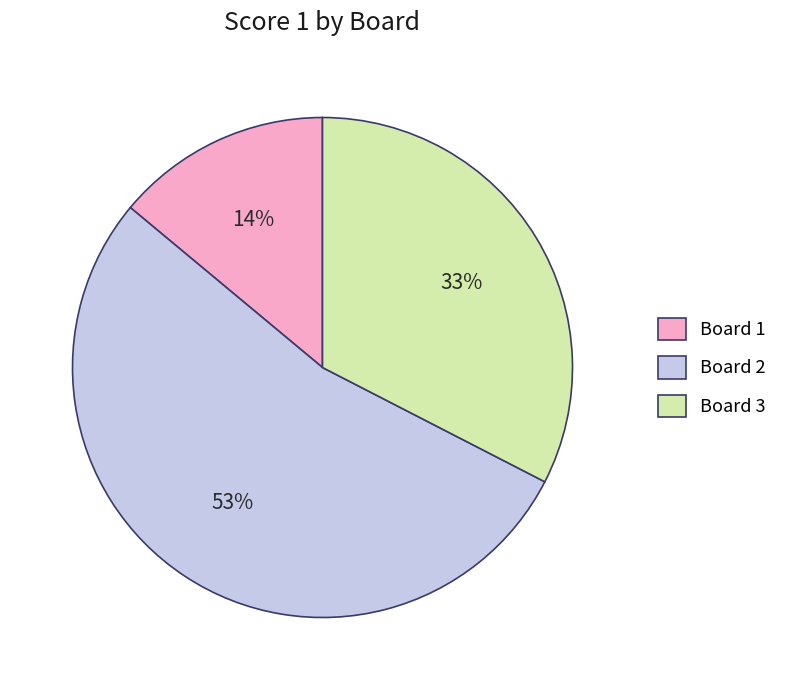

Is there any slice that represents more than half of the pie?

Yes